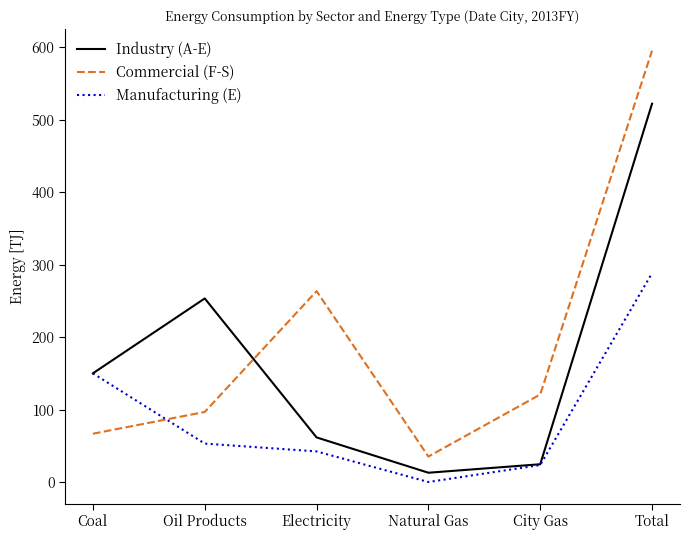

At which category does Manufacturing (E) reach its first local valley?

Natural Gas